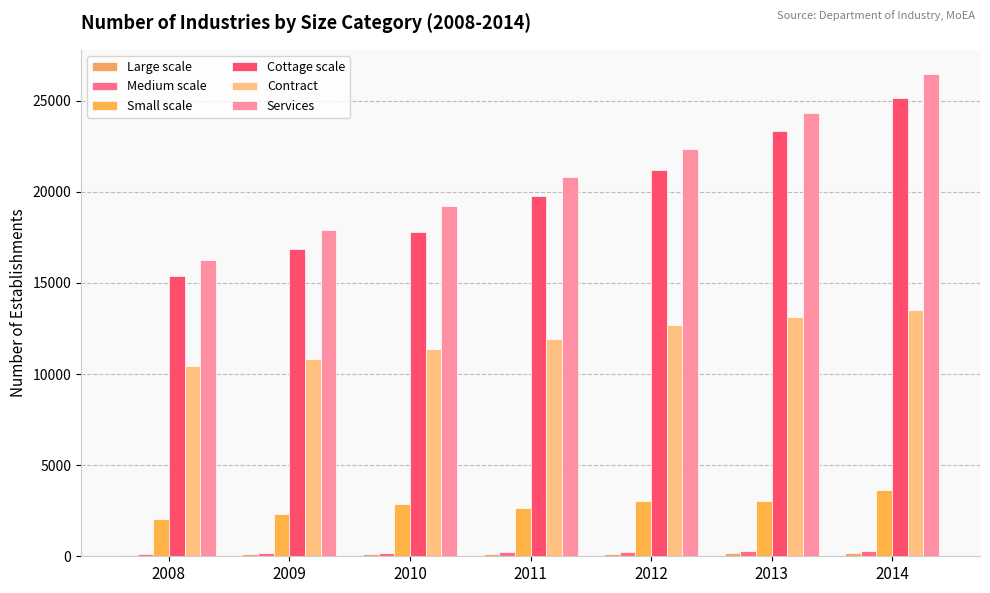

Count the number of categories in the chart.

7